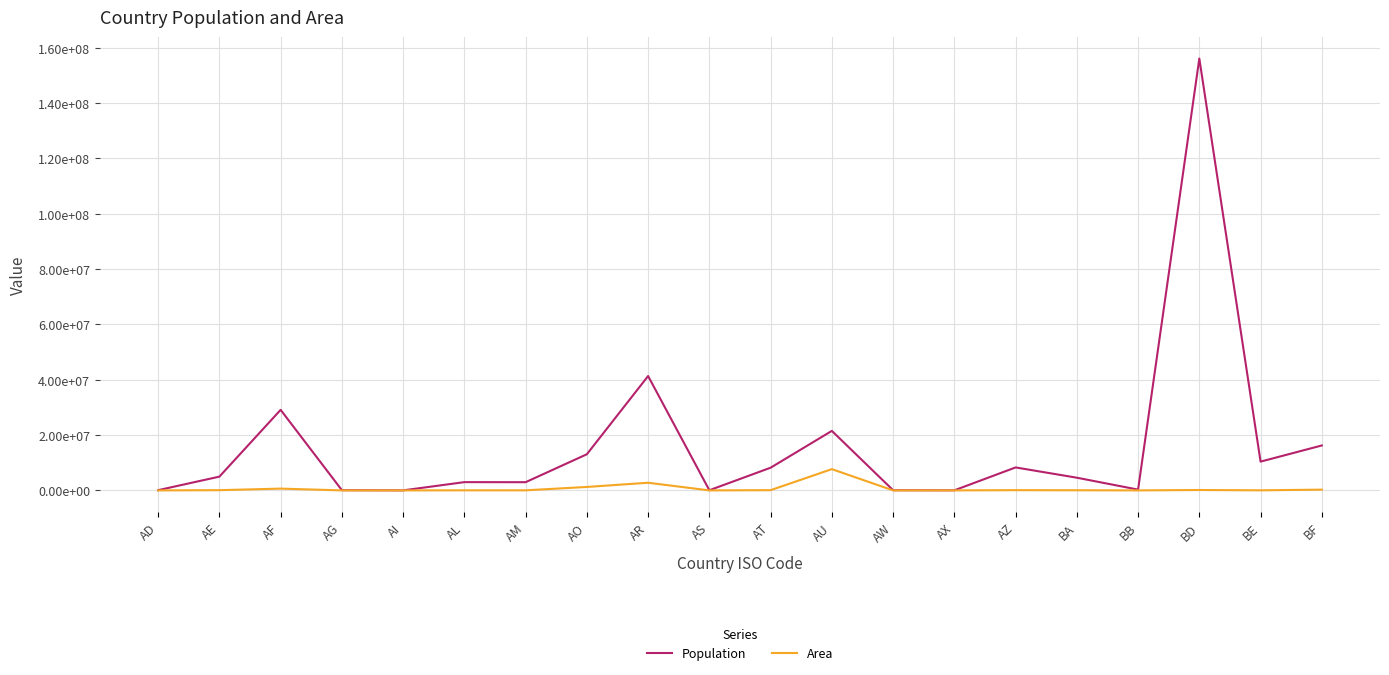

What are all the series names shown in the legend?

Population, Area